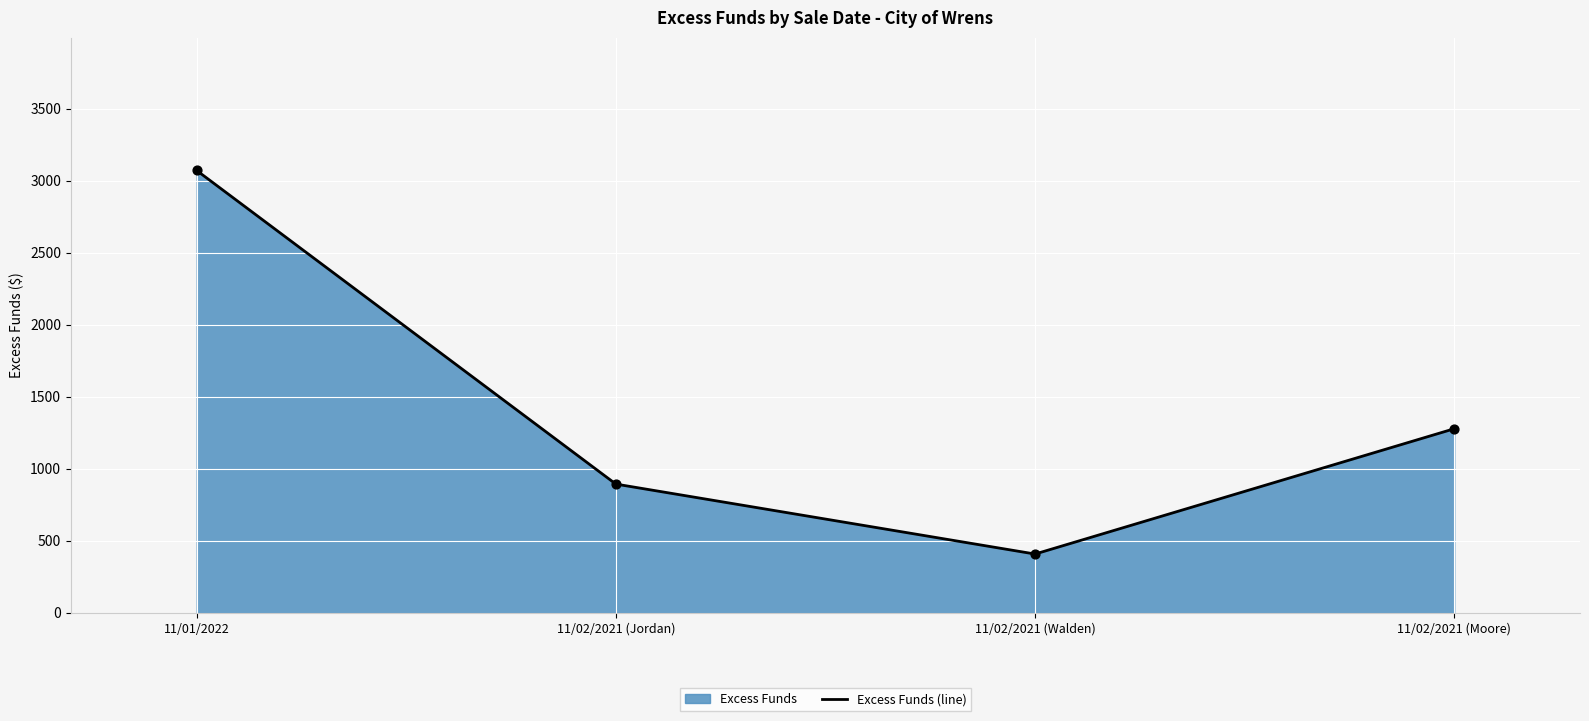

What is the change in value from 11/02/2021 (Walden) to 11/02/2021 (Moore)?

+870.4